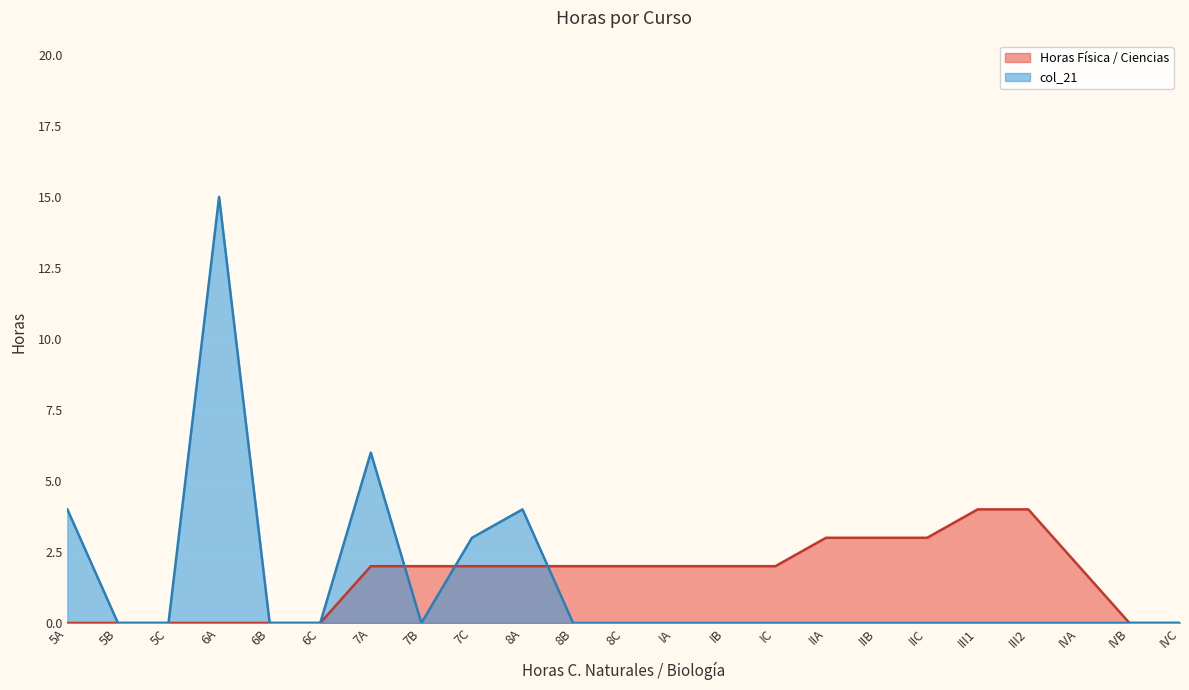

What is the spread (max minus min) of values at IVA?

2